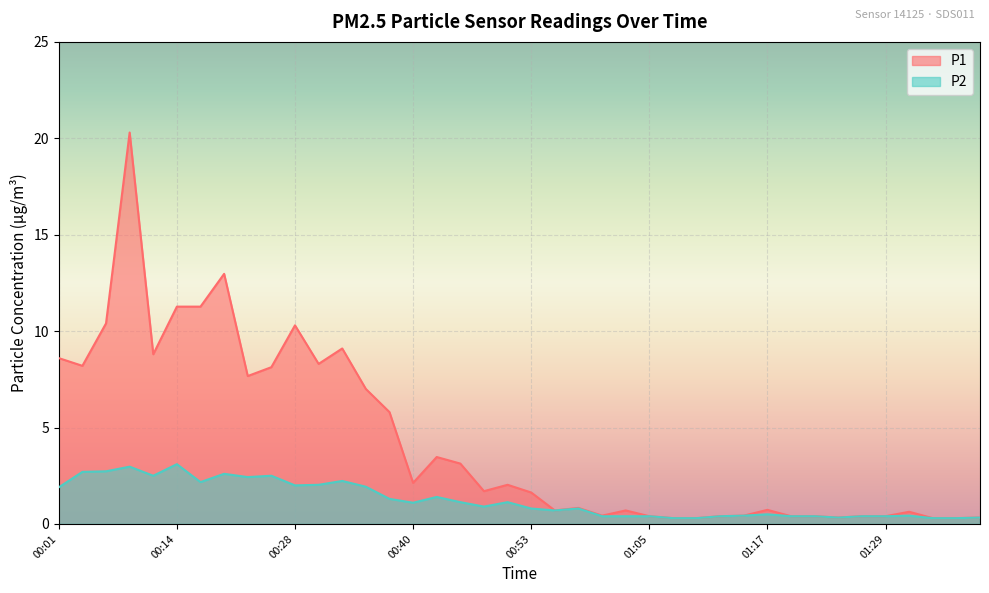

The P1 series shows 11.7 at 00:11. True or false?

False